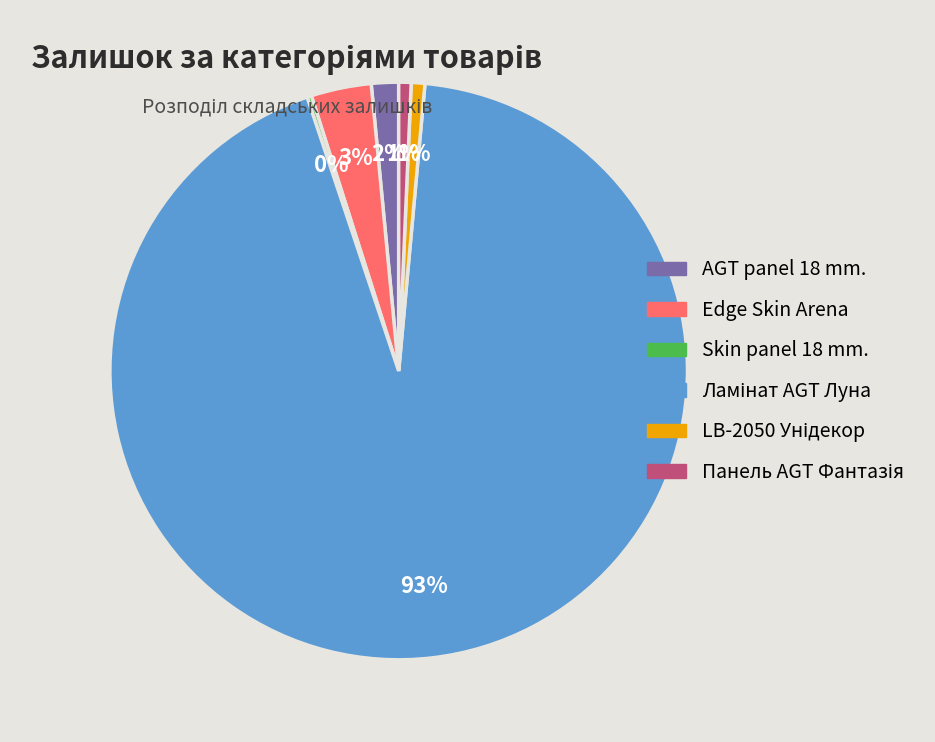

Combined, do AGT panel 18 mm. and Edge Skin Arena account for over 50%?

No